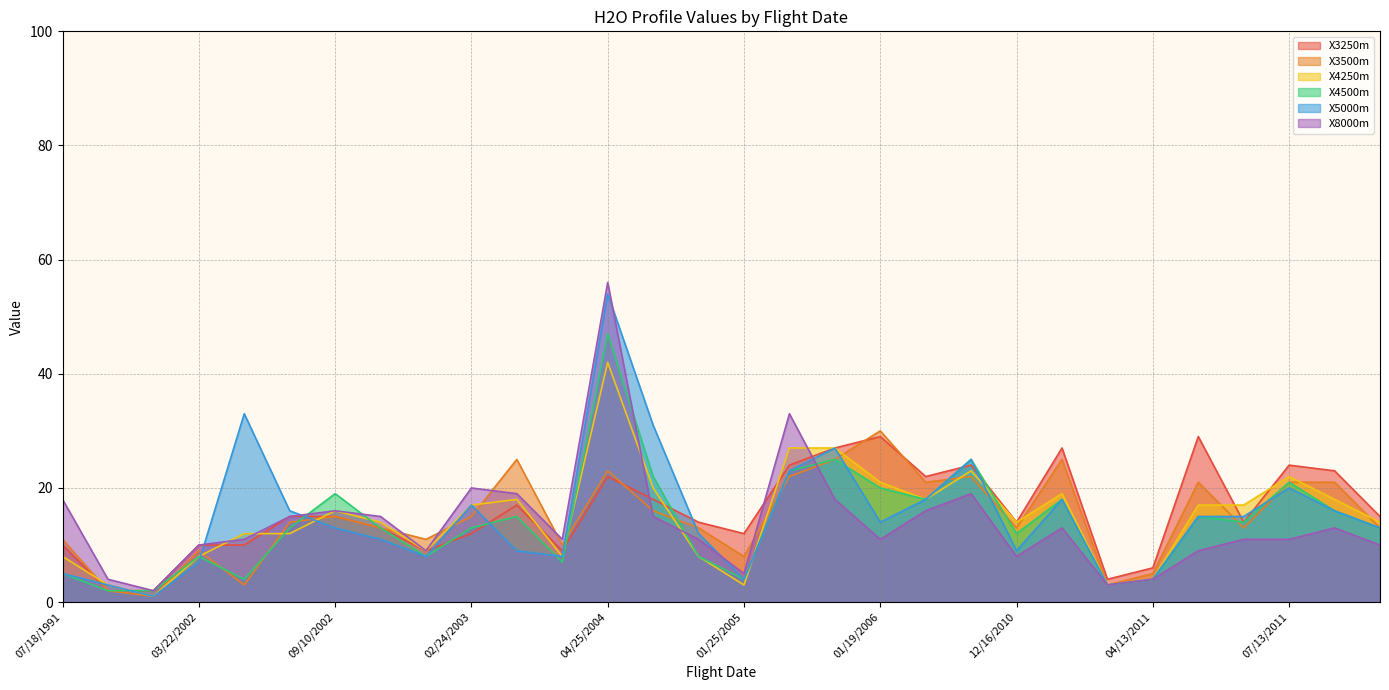

The X3500m series shows 16 at 06/18/2004. True or false?

True